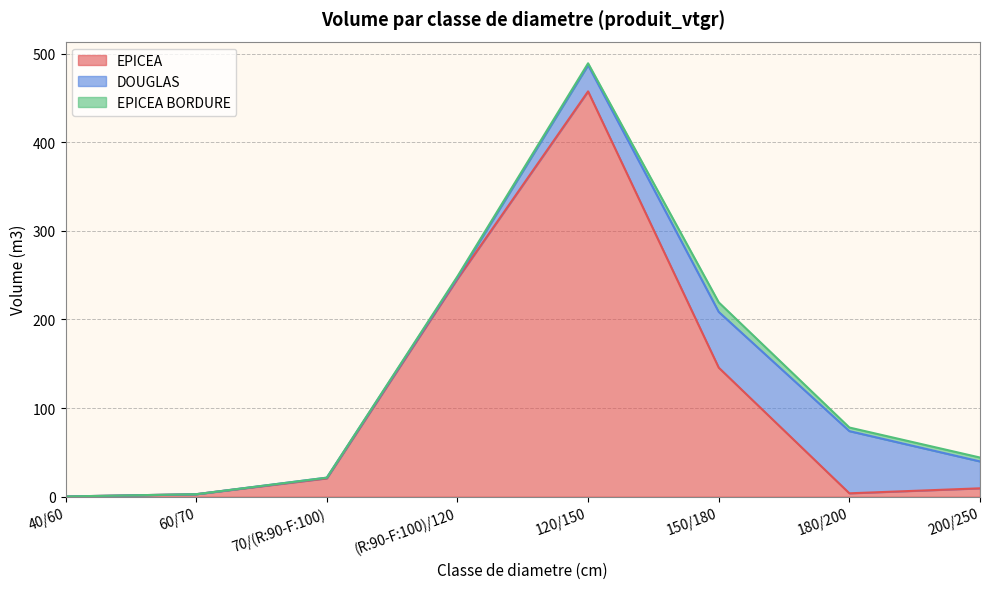

How many lines are shown in the chart?

3